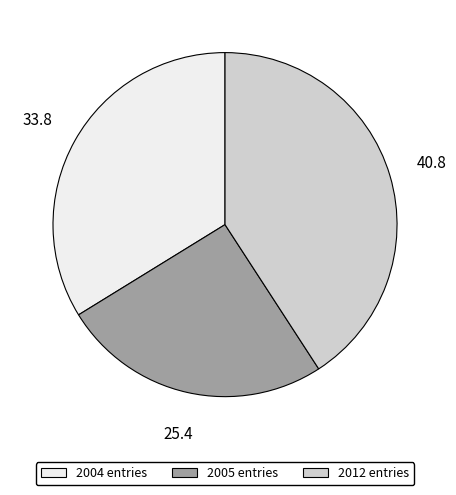

Which has a higher value, 2004 entries or 2005 entries?

2004 entries